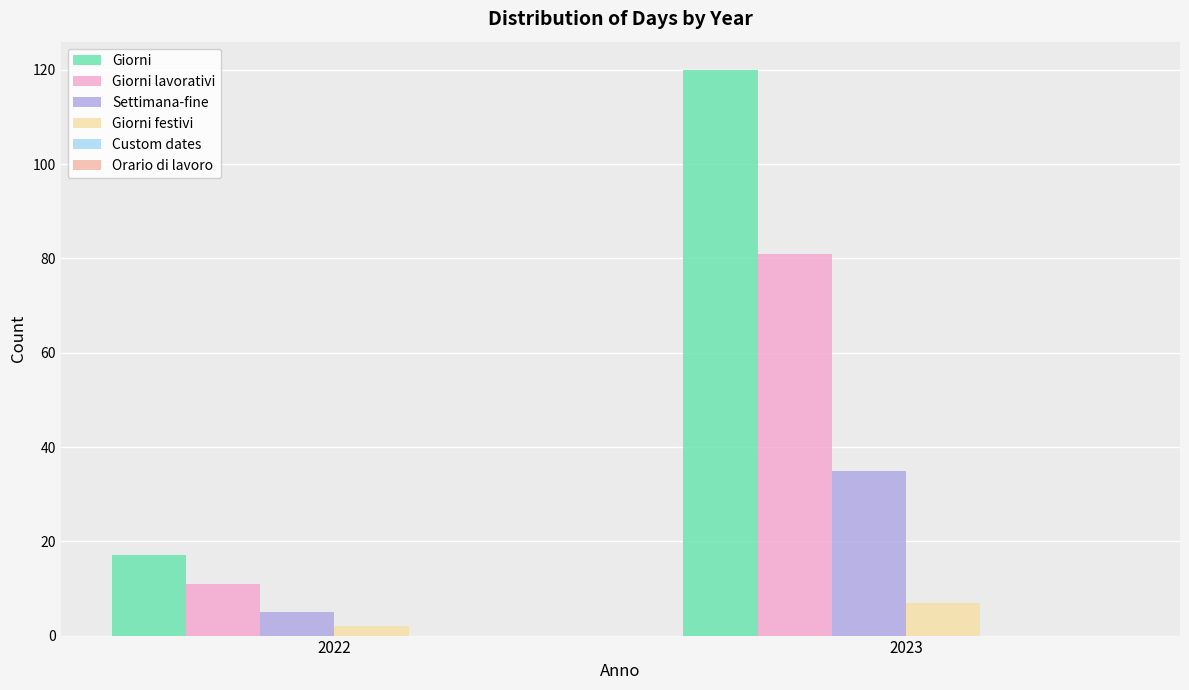

Is the value of Giorni at 2022 greater than the value of Giorni festivi at 2022?

Yes